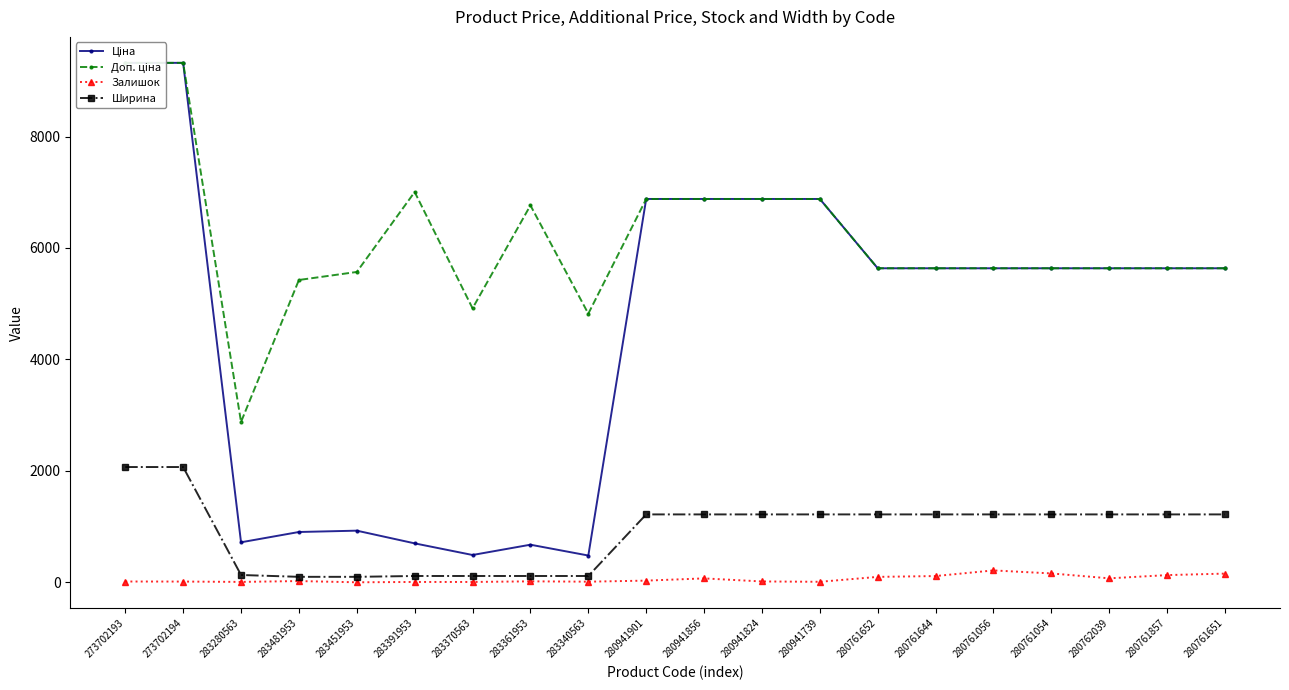

What position from the right is 283340563?

12